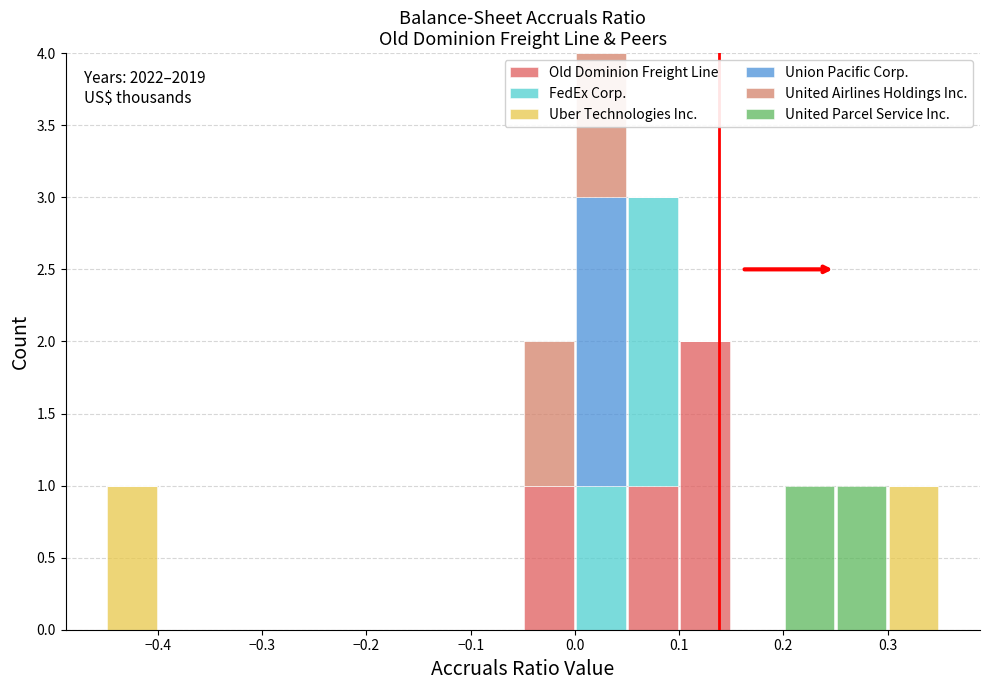

Which range on the x-axis has the tallest stacked bar (by total height)?

0.00 to 0.05